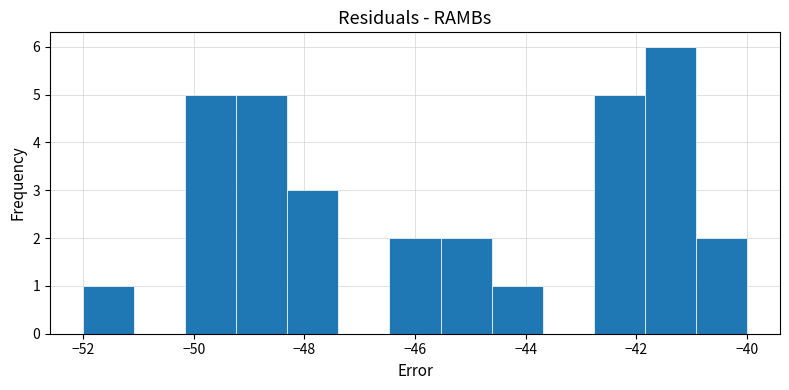

How tall is the bar that spans -46.4 to -45.6 on the x-axis? Neither the bar edges nor the heights are printed on the chart, so give them approximately, as read against the axes.

2